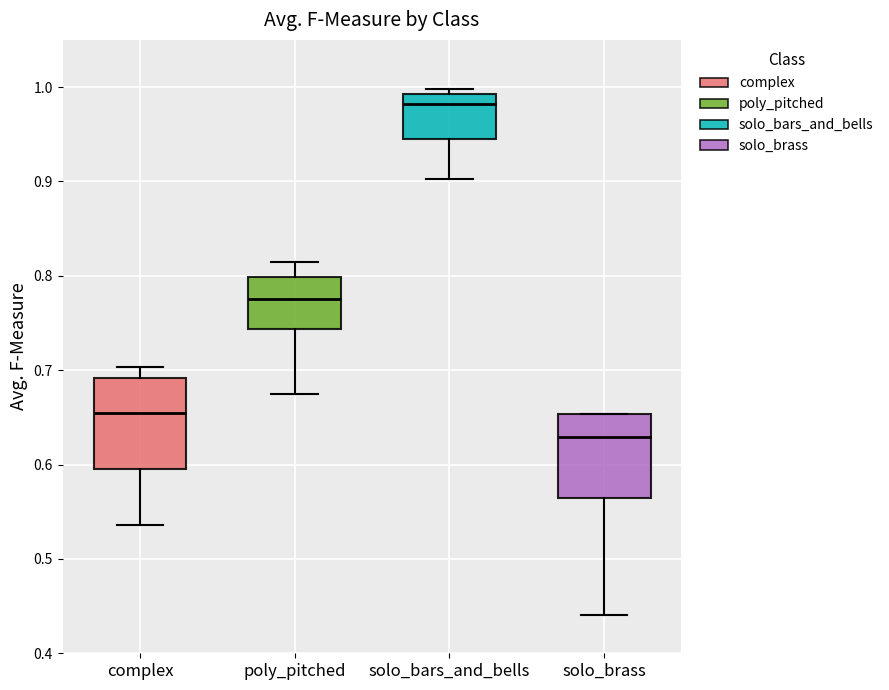

Reading left to right, read every box against the y-axis: the position of its median line, the range the box covers, and the ends of its whiskers. The values are not printed on the chart, so give them approximately, as read against the axis.

complex: median 0.66, box 0.60 to 0.69, whiskers 0.54 to 0.70
poly_pitched: median 0.78, box 0.74 to 0.80, whiskers 0.68 to 0.82
solo_bars_and_bells: median 0.98, box 0.95 to 0.99, whiskers 0.90 to 1.00
solo_brass: median 0.63, box 0.57 to 0.65, whiskers 0.44 to 0.65